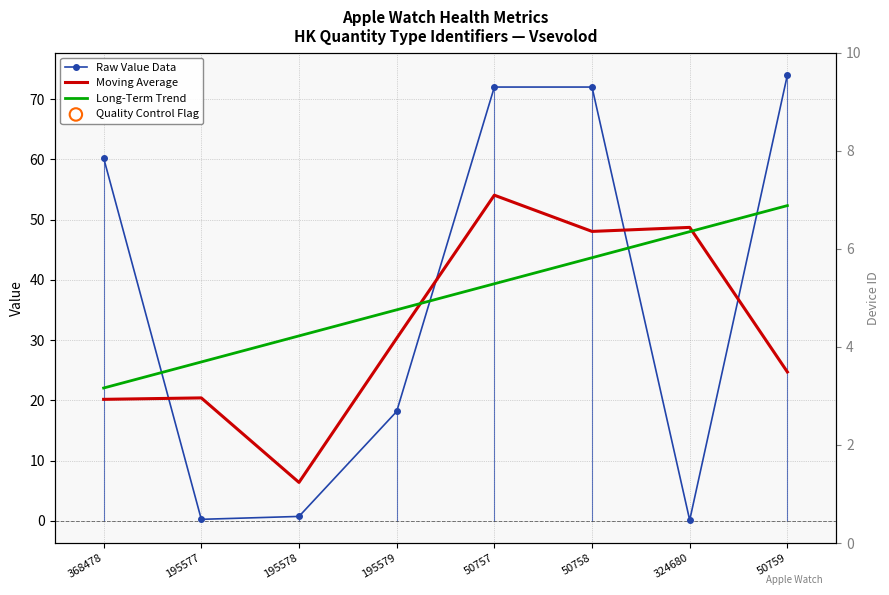

What is the total value across all series at 368478?

102.4